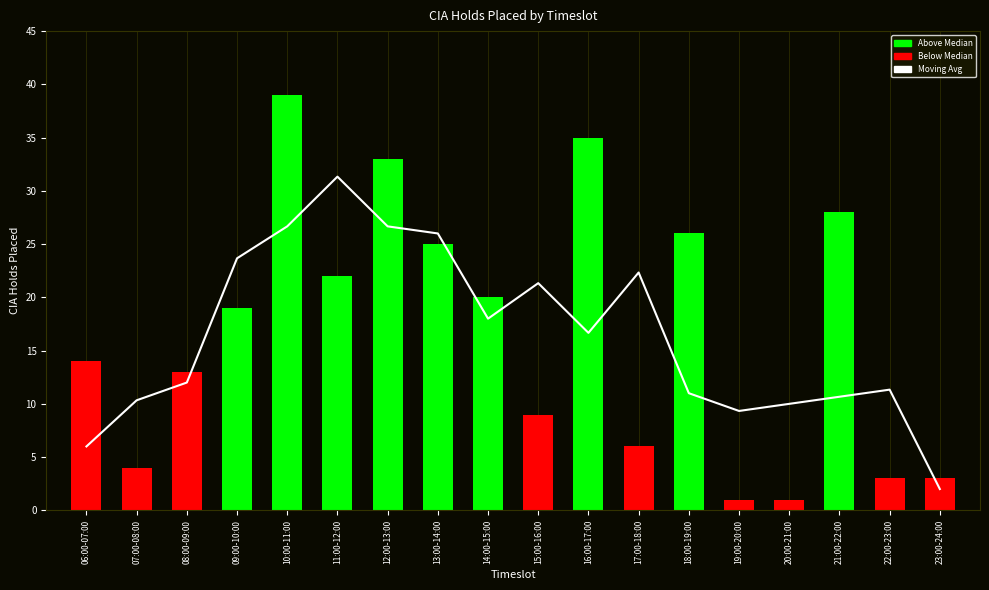

At which label does CIA Holds Placed first exceed 19?

10:00-11:00